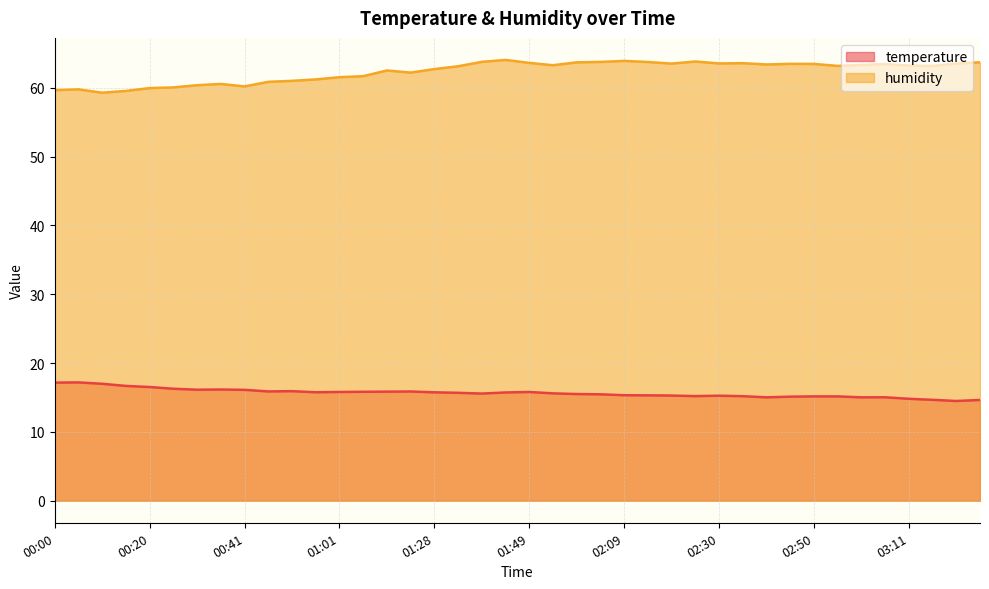

How many interior local peaks does the temperature series have?

7